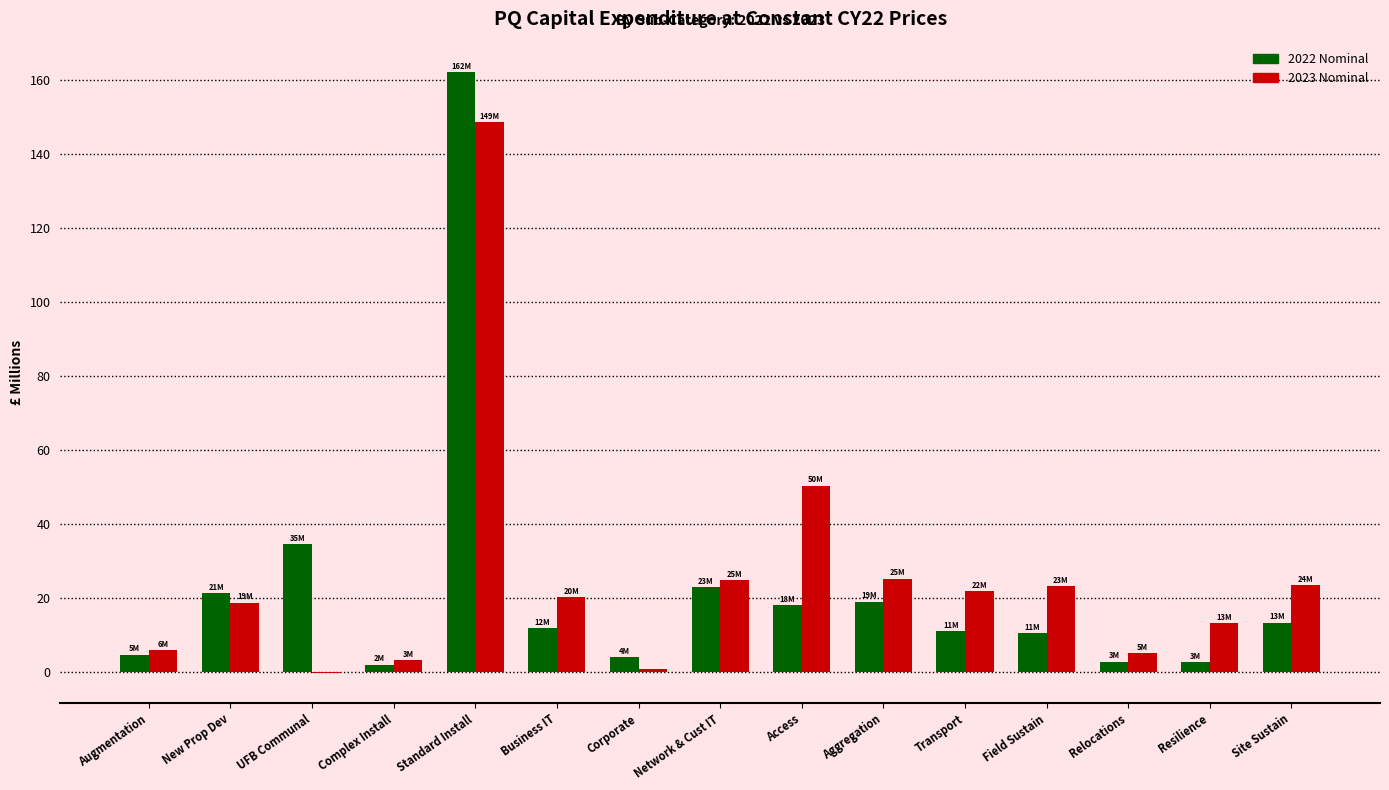

At which label does 2022 Nominal first exceed 11?

New Prop Dev